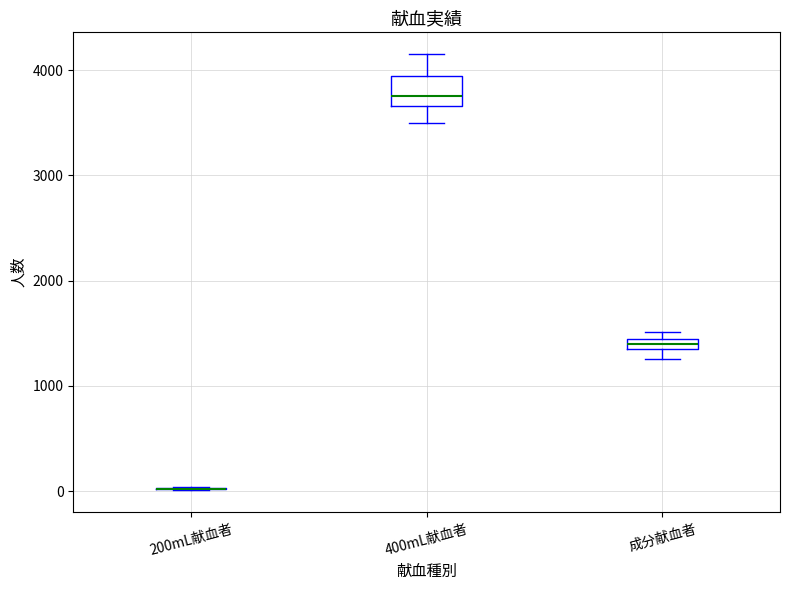

Which box is the tallest, from its lower edge to its upper edge?

400mL献血者